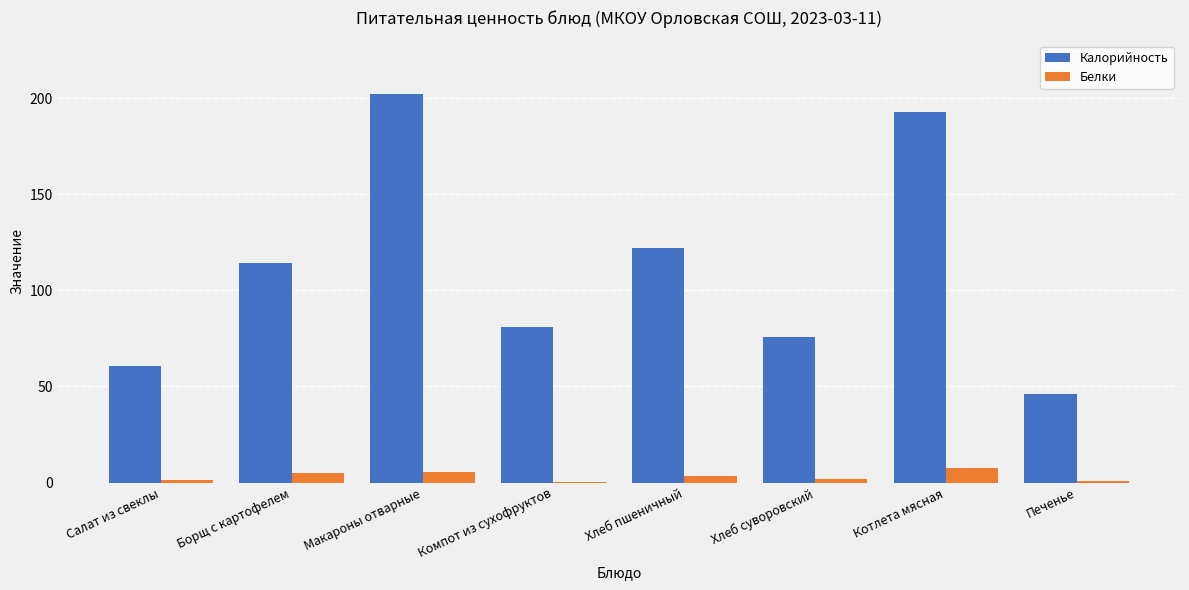

Is the value of Белки at Печенье greater than the value of Калорийность at Компот из сухофруктов?

No